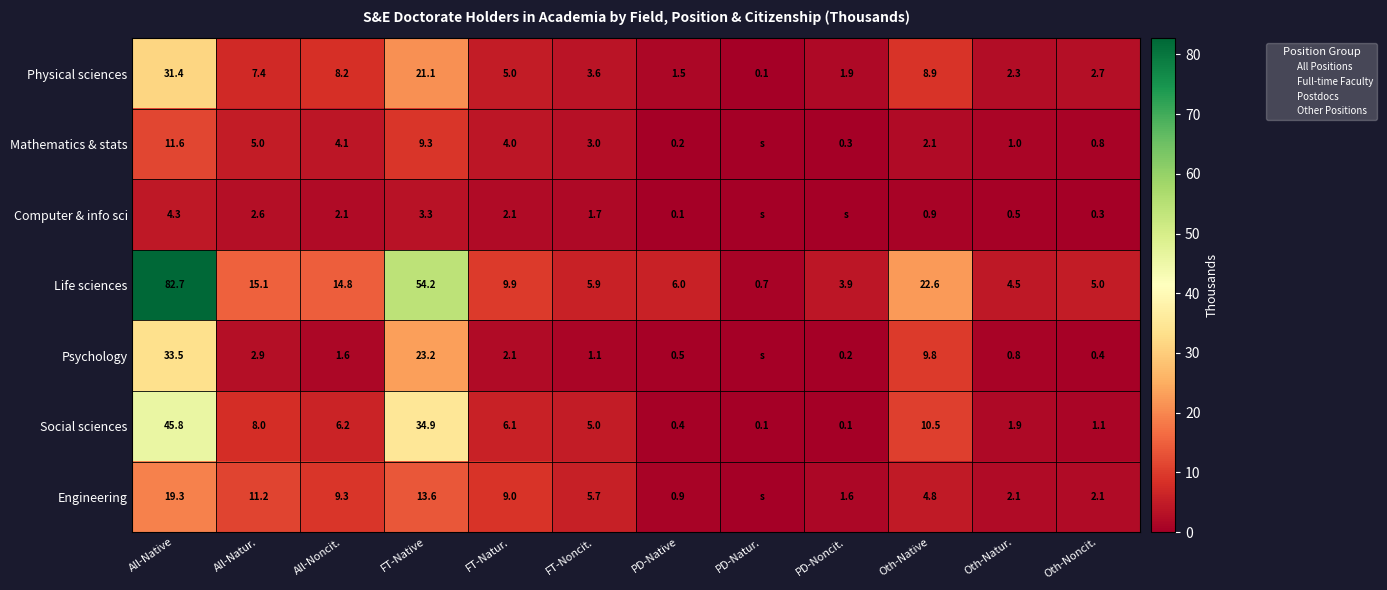

How many values in the Physical sciences series exceed 5?

5